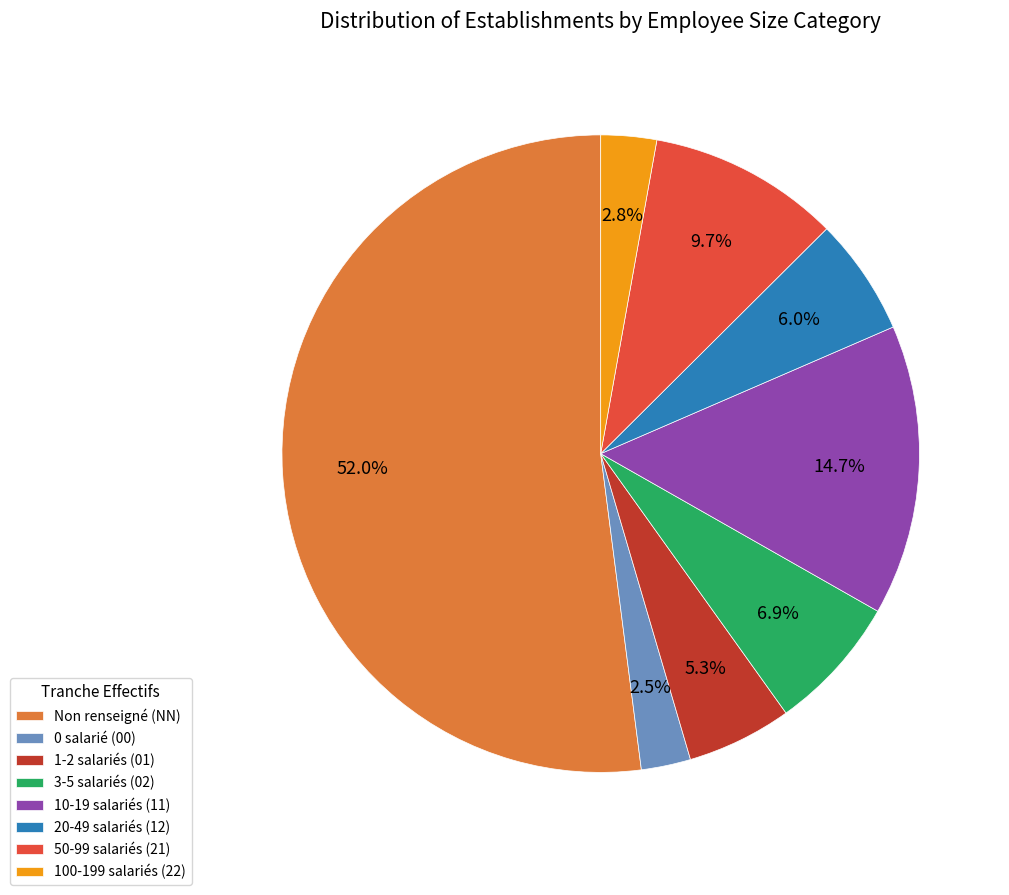

Approximately how many times larger is the value at 10-19 salariés (11) compared to 20-49 salariés (12)?

2.5